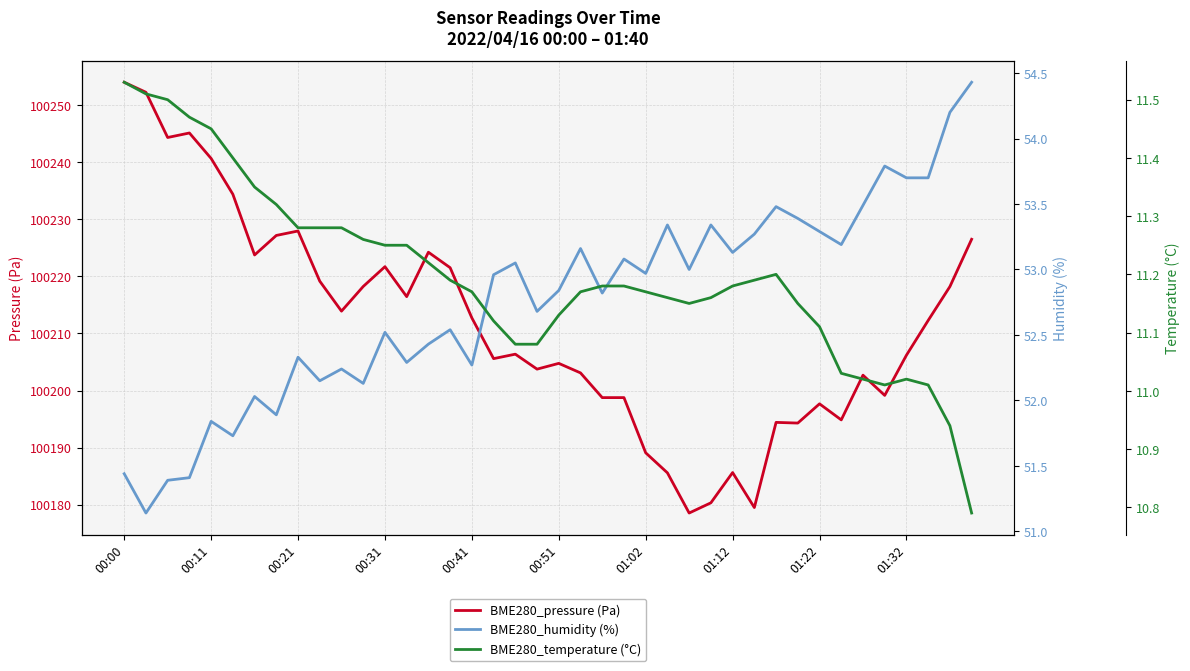

True or false: BME280_pressure (Pa) and BME280_temperature (°C) intersect in this chart.

False